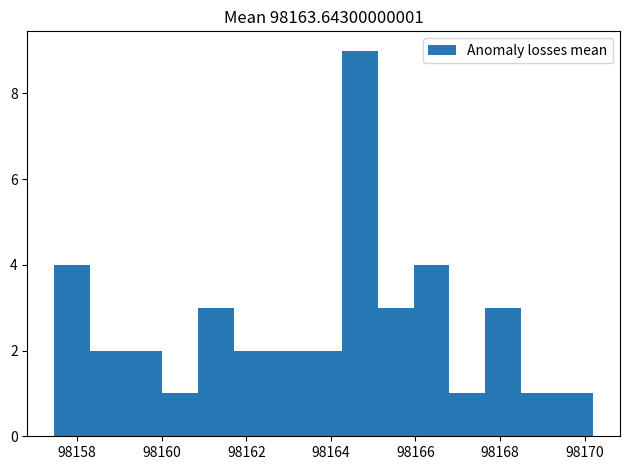

What is the height of the bar covering 98164.2 to 98165.2 on the x-axis? Neither the bar edges nor the heights are printed on the chart, so give them approximately, as read against the axes.

9